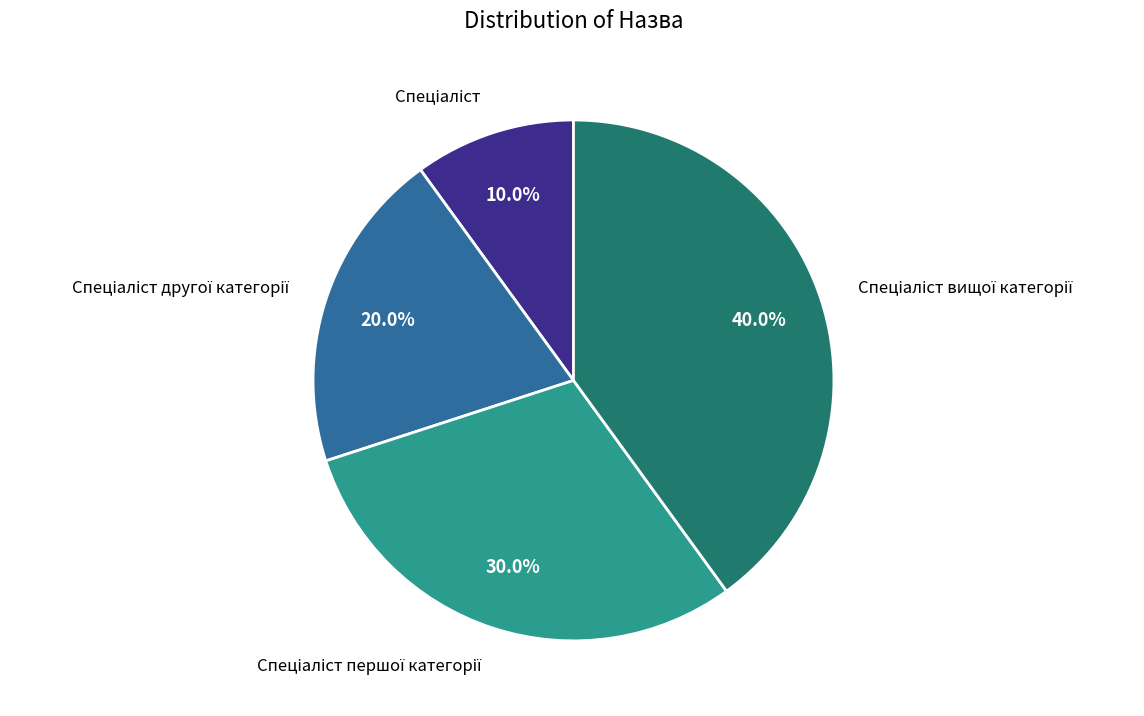

Is there a majority slice in this chart?

No